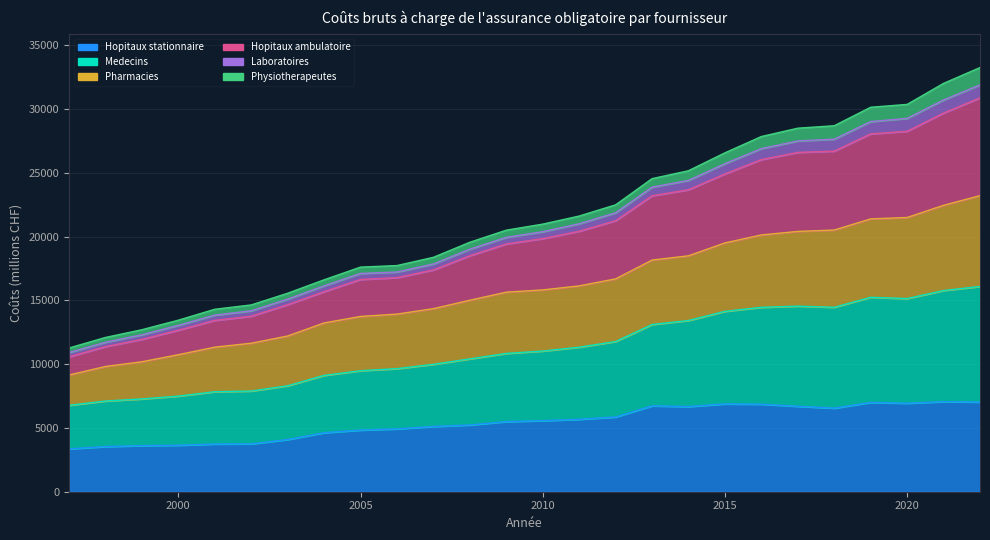

True or false: Laboratoires has a value of 27630.6 at 2018.

True